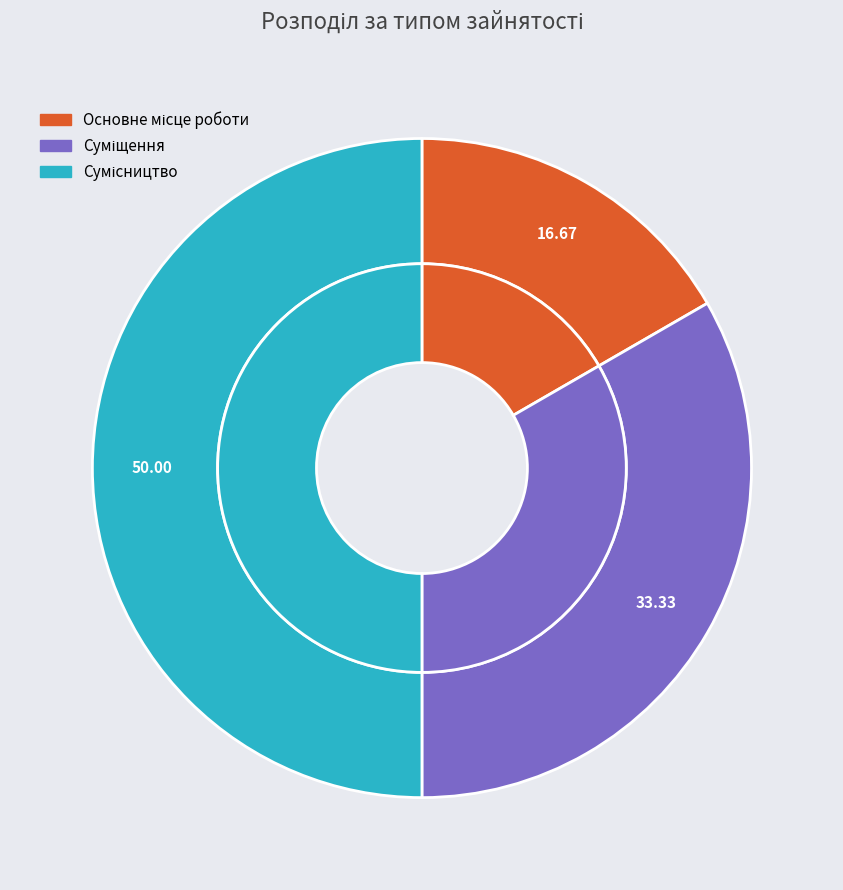

How many slices are in this pie chart?

3